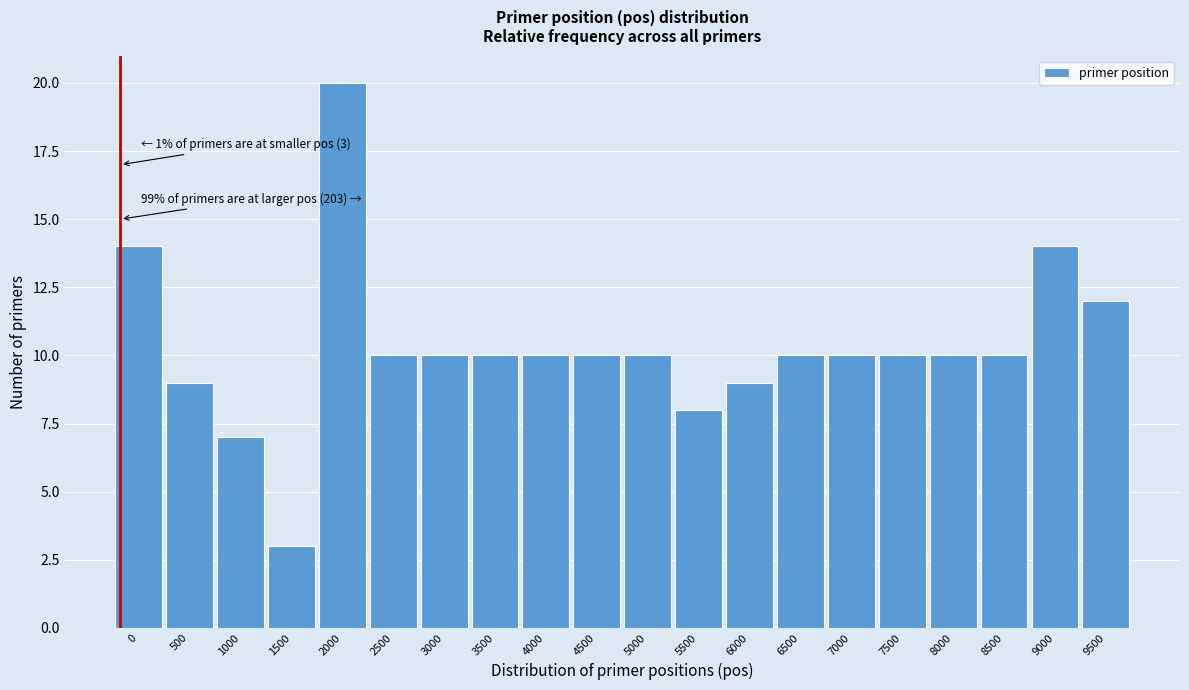

Reading right to left, what are all the values shown in this chart?

12	14	10	10	10	10	10	9	8	10	10	10	10	10	10	20	3	7	9	14